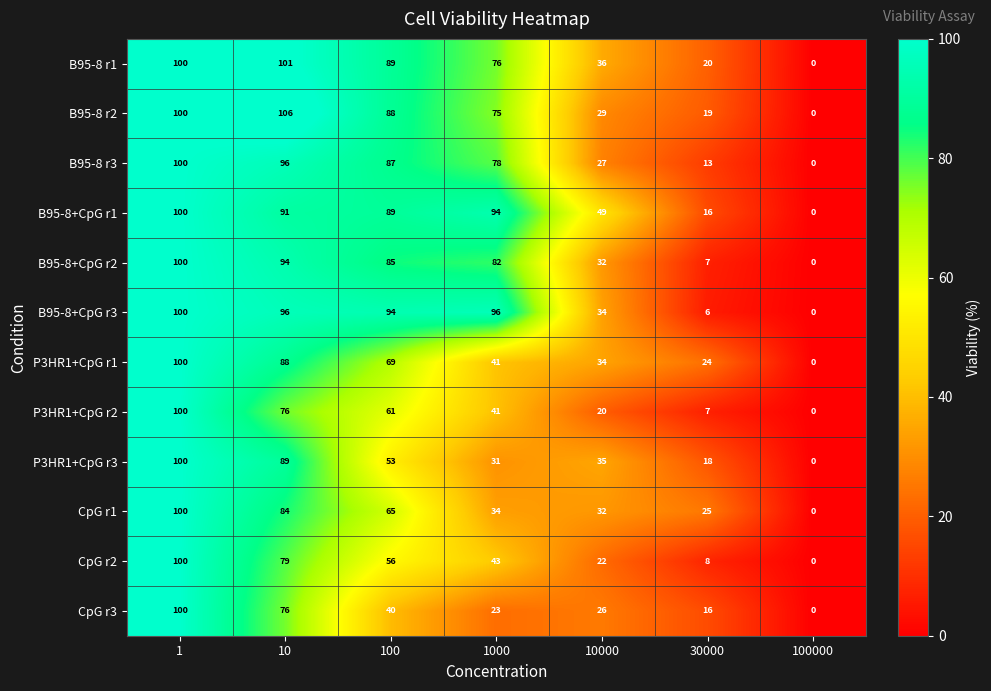

What value does the B95-8 r1 series have at 100, to the nearest 5?

90